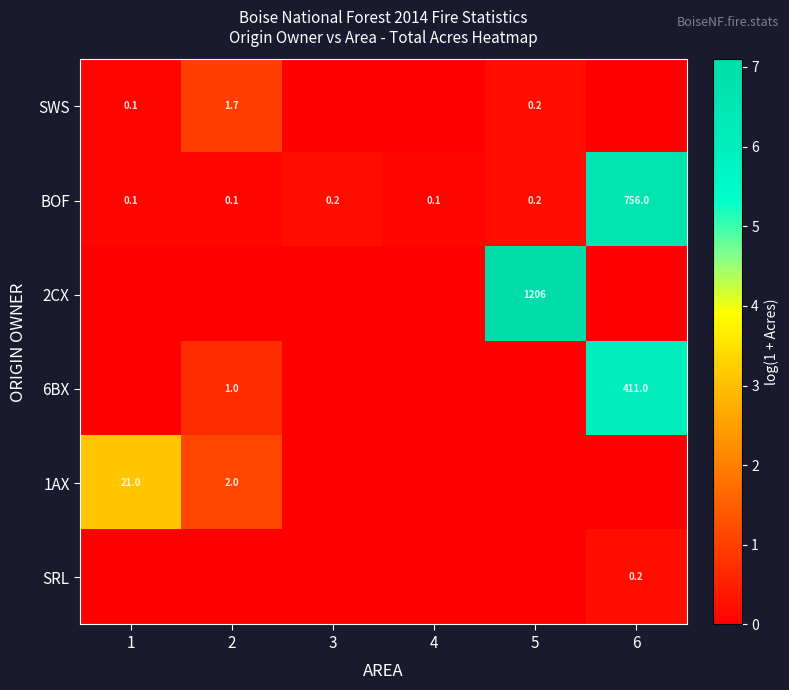

What is the total value across all series at 3?

0.2